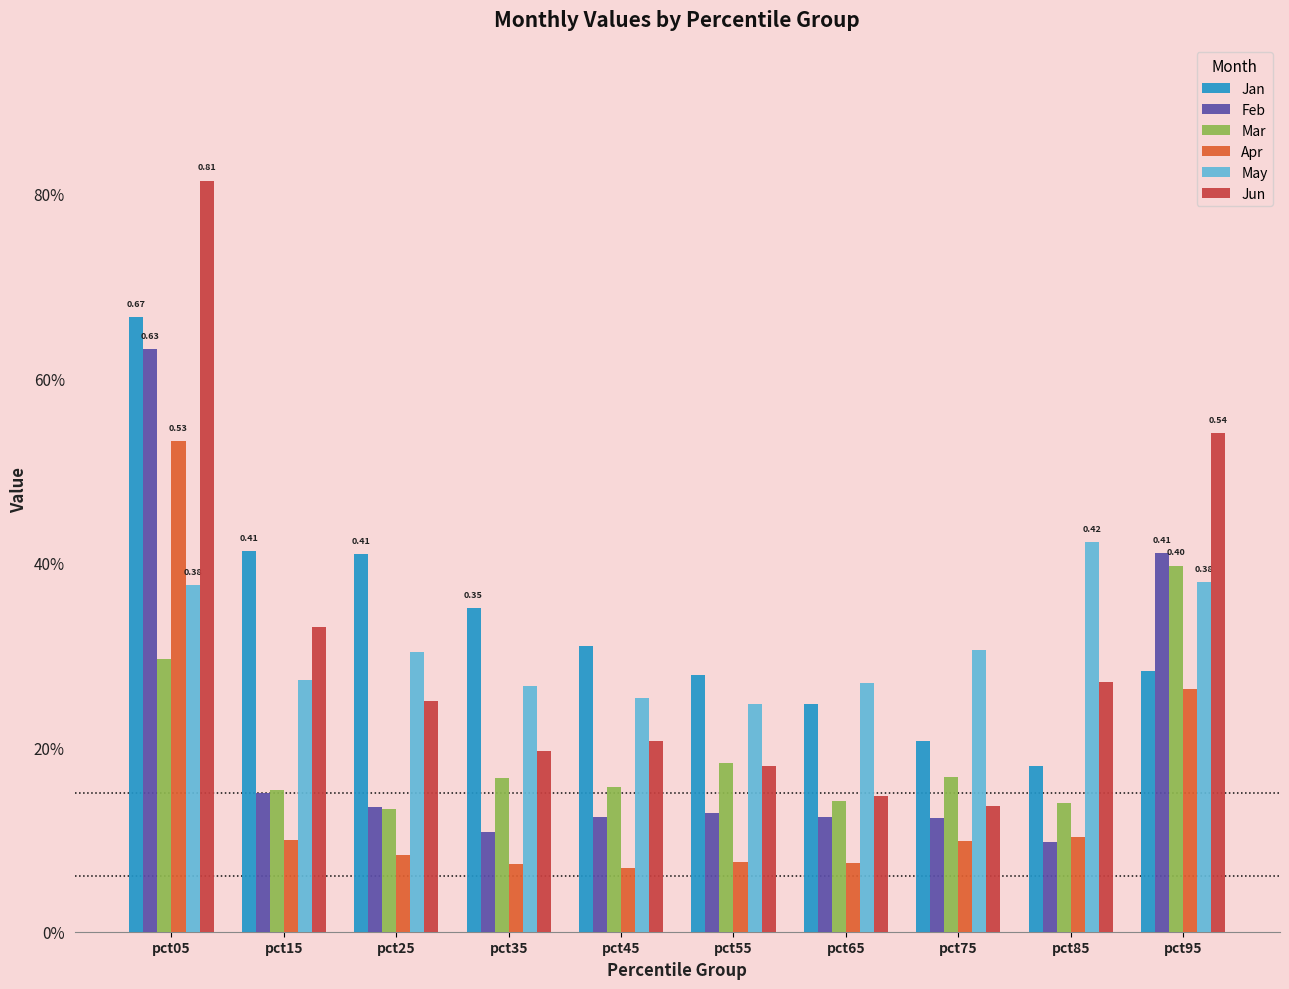

Between pct35 and pct75, which series saw the biggest shift?

Jan